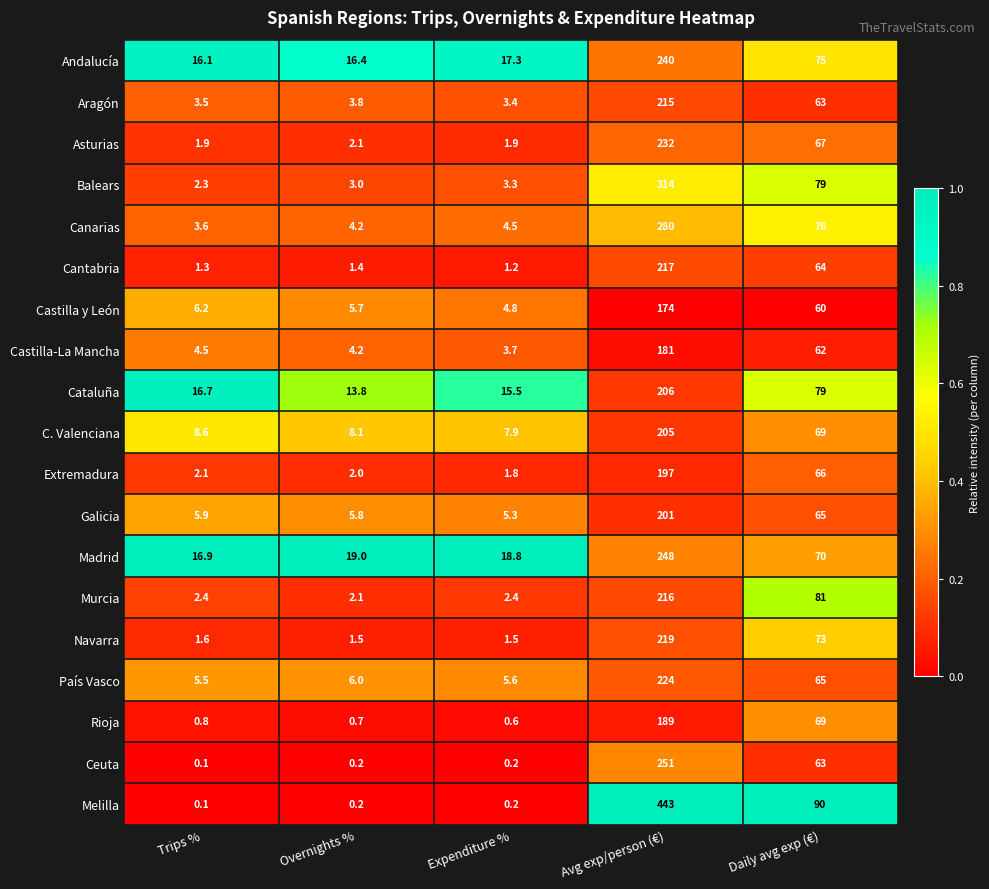

What is the difference between the maximum and minimum values in the Andalucía series?

223.9